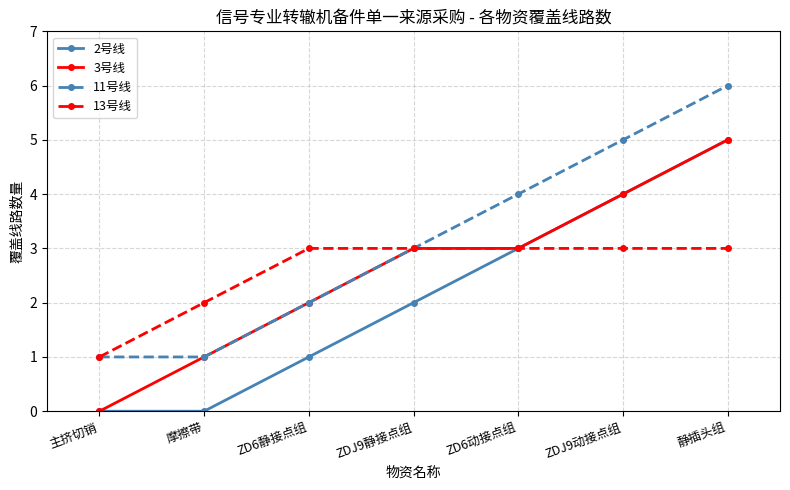

What is the sum of all 3号线 values?

18